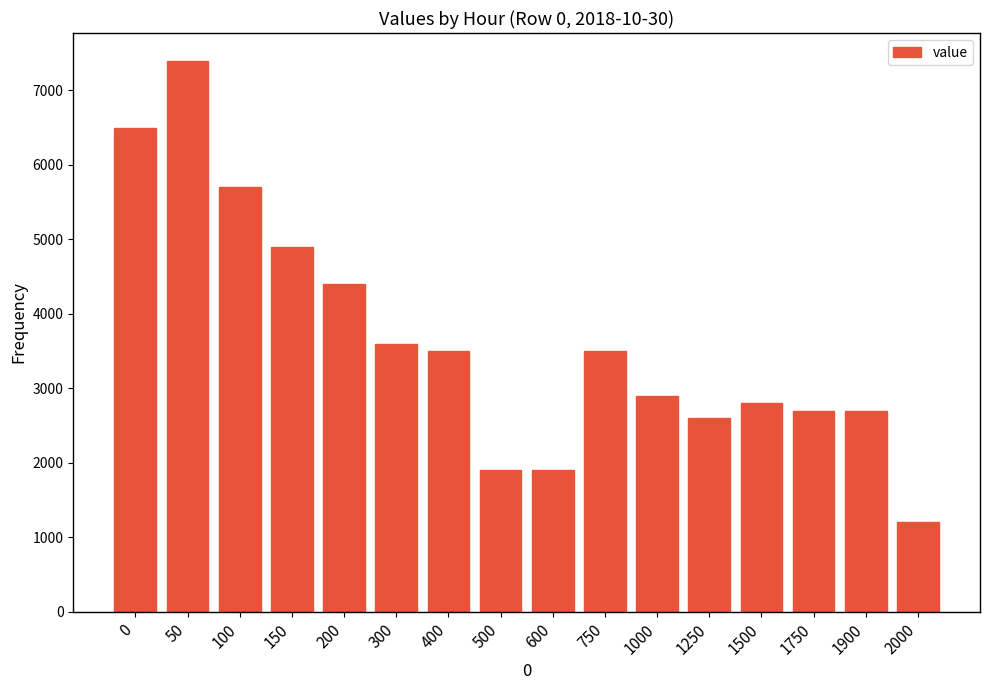

What is the change in value from 500 to 1900?

+800.0